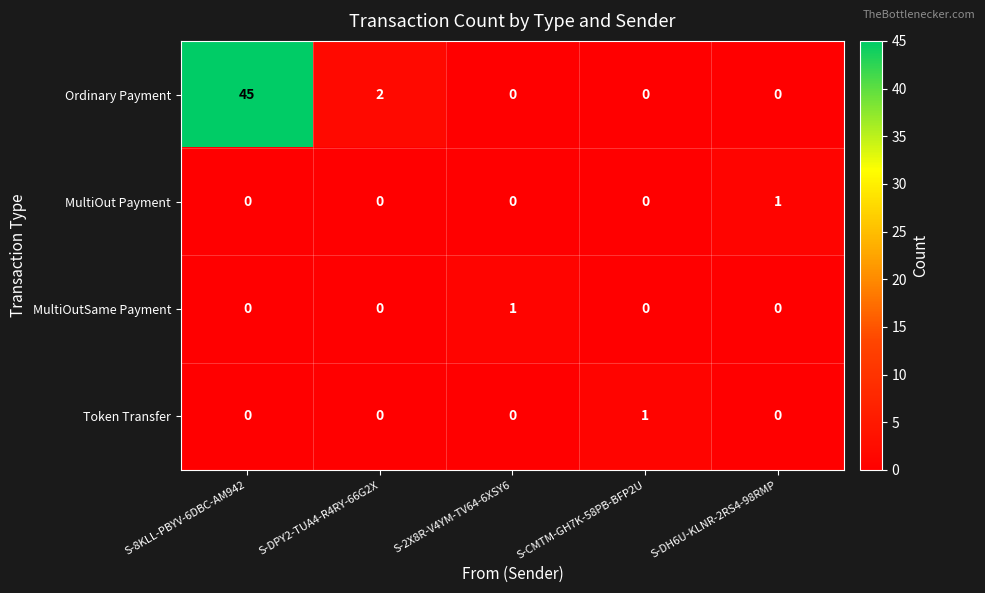

What is the difference between the Ordinary Payment values at S-DH6U-KLNR-2RS4-98RMP and S-8KLL-PBYV-6DBC-AM942?

45